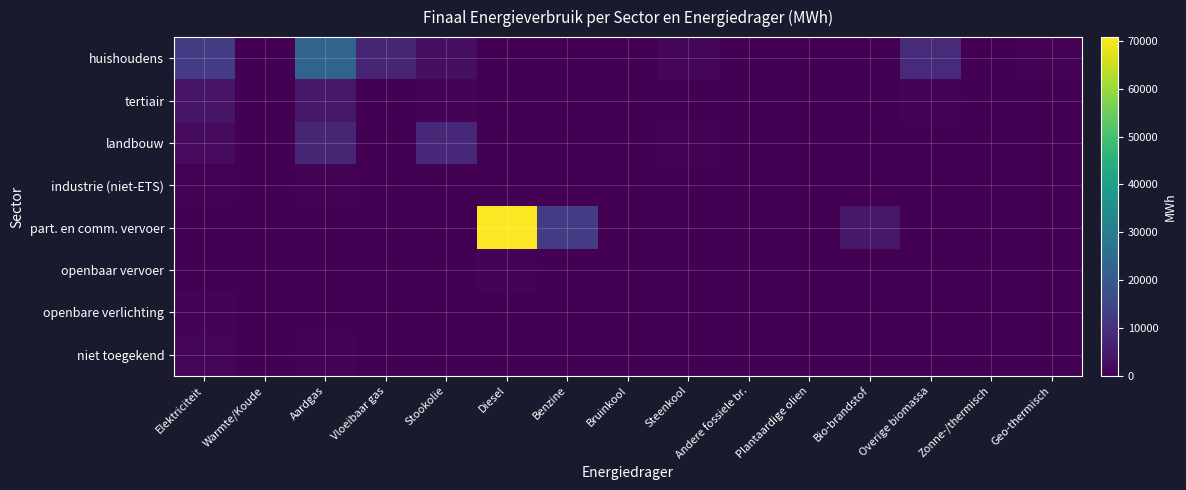

List the series in order of their peak value, highest first.

part. en comm. vervoer, huishoudens, landbouw, tertiair, niet toegekend, openbaar vervoer, openbare verlichting, industrie (niet-ETS)